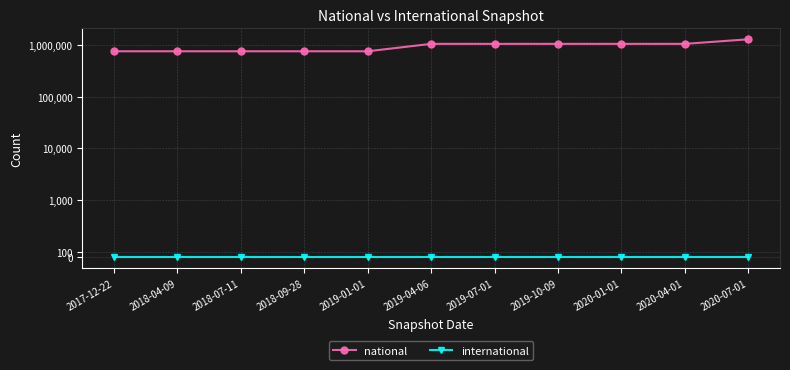

Does the chart have visible grid lines?

Yes